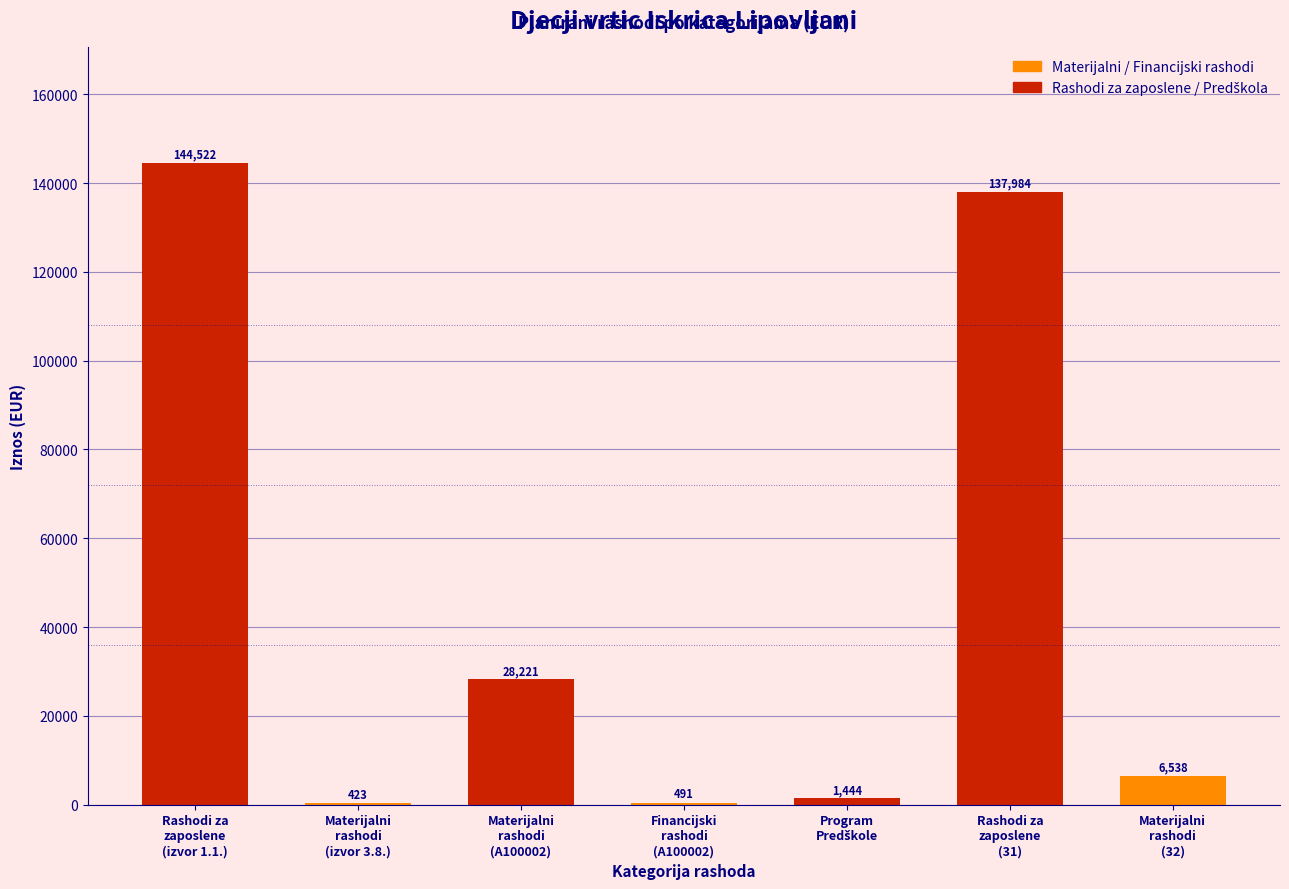

What is the sum of all values?

319623